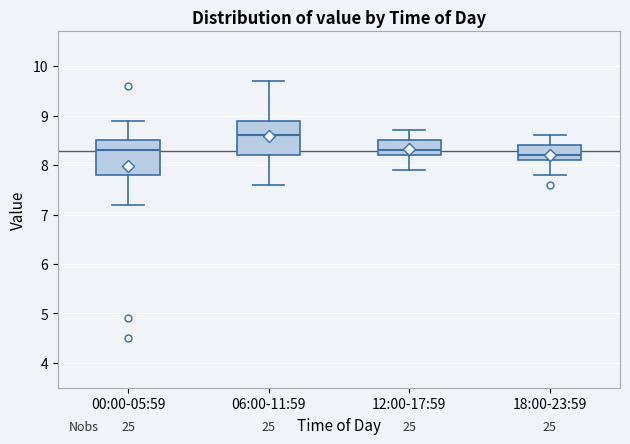

Reading left to right, read every box against the y-axis: the position of its median line, the range the box covers, and the ends of its whiskers. The values are not printed on the chart, so give them approximately, as read against the axis.

00:00-05:59: median 8.3, box 7.8 to 8.5, whiskers 7.2 to 8.9
06:00-11:59: median 8.6, box 8.2 to 8.9, whiskers 7.6 to 9.7
12:00-17:59: median 8.3, box 8.2 to 8.5, whiskers 7.9 to 8.7
18:00-23:59: median 8.2, box 8.1 to 8.4, whiskers 7.8 to 8.6